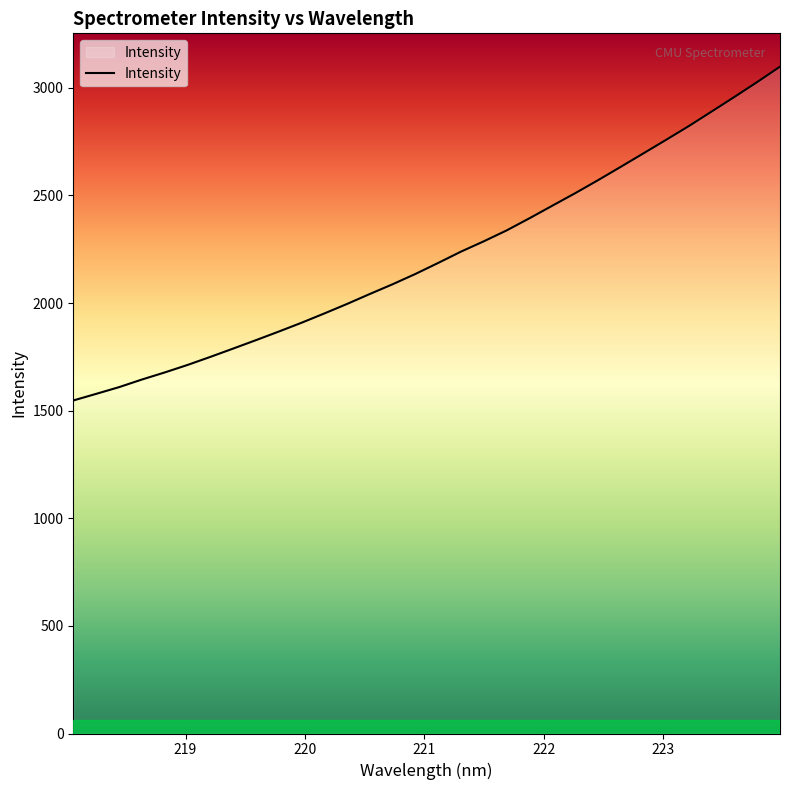

What is the difference between the maximum and second lowest values?

1520.4